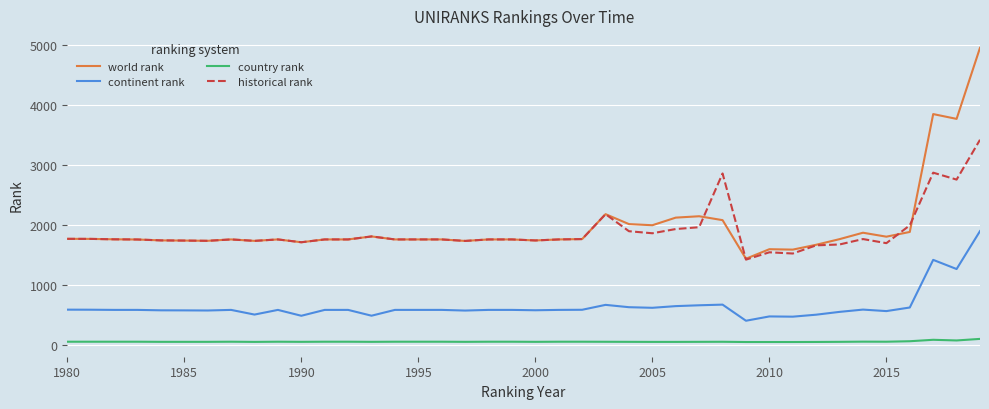

What is the greatest value displayed?

4953.0